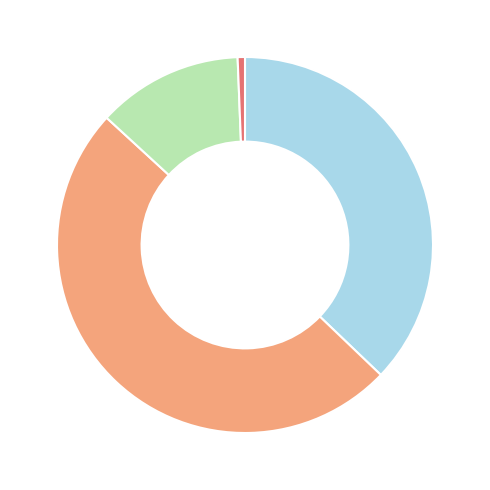

Is there any slice that represents more than half of the pie?

No